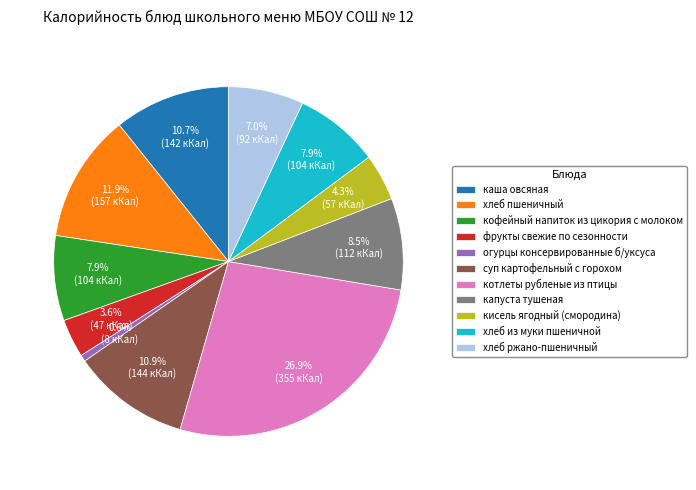

To the nearest percent, what is the combined percentage of капуста тушеная and котлеты рубленые из птицы?

35%